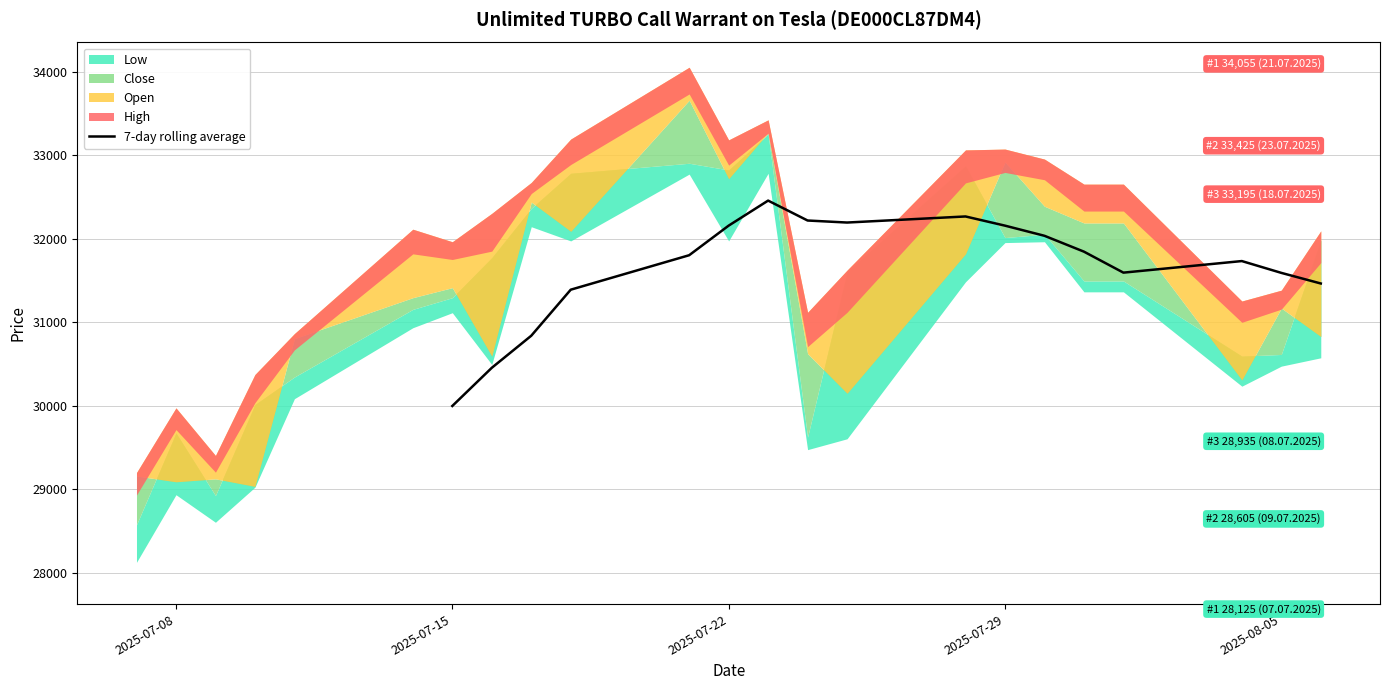

What is the maximum value for 7-day rolling average?

32457.9